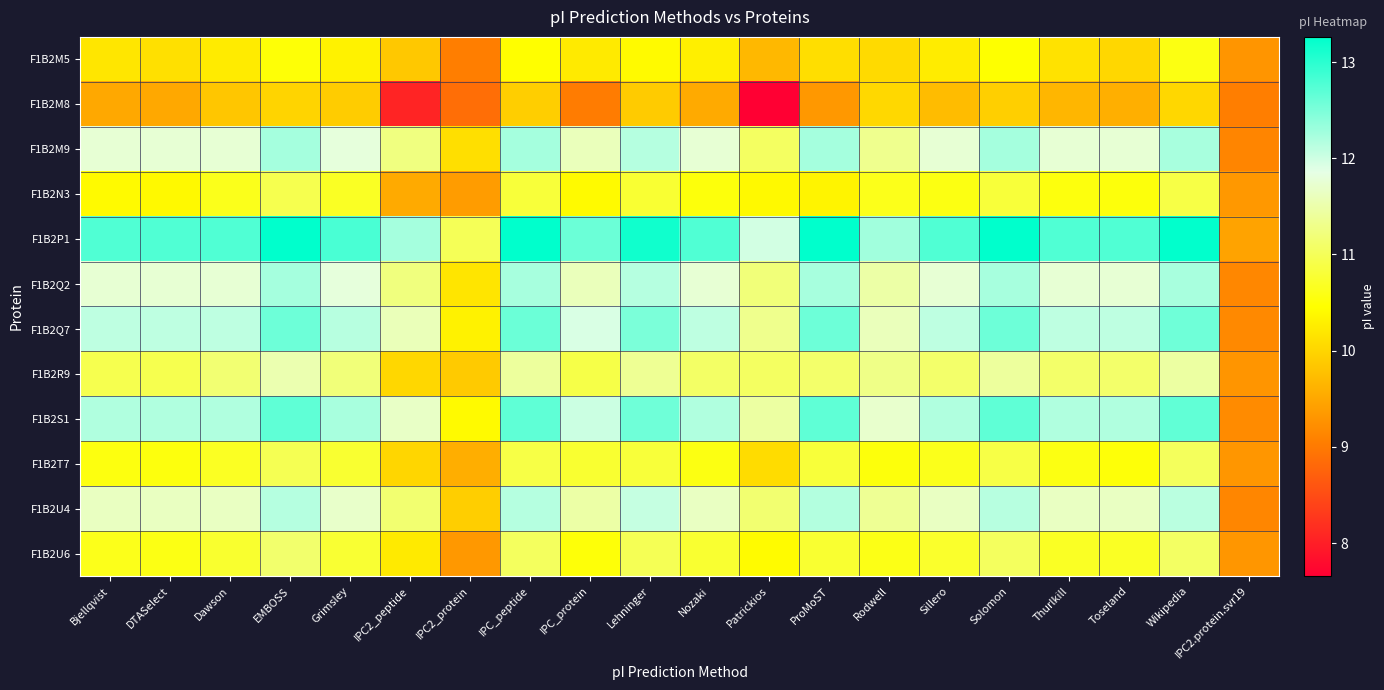

Reading right to left, list all the values displayed in this chart.

F1B2M5: IPC2.protein.svr19=9.3	Wikipedia=10.6	Toseland=10.0	Thurlkill=10.1	Solomon=10.5	Sillero=10.3	Rodwell=10.1	ProMoST=10.1	Patrickios=9.7	Nozaki=10.3	Lehninger=10.4	IPC_protein=10.2	IPC_peptide=10.5	IPC2_protein=9.0	IPC2_peptide=9.9	Grimsley=10.3	EMBOSS=10.5	Dawson=10.2	DTASelect=10.1	Bjellqvist=10.2
F1B2M8: IPC2.protein.svr19=9.1	Wikipedia=10.0	Toseland=9.6	Thurlkill=9.7	Solomon=9.9	Sillero=9.7	Rodwell=10.0	ProMoST=9.3	Patrickios=7.7	Nozaki=9.5	Lehninger=9.9	IPC_protein=9.0	IPC_peptide=9.9	IPC2_protein=8.9	IPC2_peptide=8.1	Grimsley=9.9	EMBOSS=10.0	Dawson=9.8	DTASelect=9.5	Bjellqvist=9.5
F1B2M9: IPC2.protein.svr19=9.1	Wikipedia=12.2	Toseland=11.8	Thurlkill=11.8	Solomon=12.3	Sillero=11.8	Rodwell=11.3	ProMoST=12.3	Patrickios=11.1	Nozaki=11.8	Lehninger=12.1	IPC_protein=11.6	IPC_peptide=12.3	IPC2_protein=10.1	IPC2_peptide=11.2	Grimsley=11.8	EMBOSS=12.3	Dawson=11.8	DTASelect=11.8	Bjellqvist=11.8
F1B2N3: IPC2.protein.svr19=9.3	Wikipedia=10.9	Toseland=10.5	Thurlkill=10.5	Solomon=10.8	Sillero=10.6	Rodwell=10.6	ProMoST=10.3	Patrickios=10.4	Nozaki=10.5	Lehninger=10.8	IPC_protein=10.4	IPC_peptide=10.8	IPC2_protein=9.4	IPC2_peptide=9.5	Grimsley=10.7	EMBOSS=10.9	Dawson=10.6	DTASelect=10.4	Bjellqvist=10.4
F1B2P1: IPC2.protein.svr19=9.5	Wikipedia=13.2	Toseland=12.8	Thurlkill=12.8	Solomon=13.3	Sillero=12.8	Rodwell=12.3	ProMoST=13.3	Patrickios=12.0	Nozaki=12.8	Lehninger=13.2	IPC_protein=12.6	IPC_peptide=13.3	IPC2_protein=11.0	IPC2_peptide=12.3	Grimsley=12.8	EMBOSS=13.3	Dawson=12.8	DTASelect=12.8	Bjellqvist=12.8
F1B2Q2: IPC2.protein.svr19=9.2	Wikipedia=12.2	Toseland=11.8	Thurlkill=11.8	Solomon=12.2	Sillero=11.8	Rodwell=11.5	ProMoST=12.2	Patrickios=11.2	Nozaki=11.8	Lehninger=12.1	IPC_protein=11.6	IPC_peptide=12.2	IPC2_protein=10.2	IPC2_peptide=11.2	Grimsley=11.8	EMBOSS=12.3	Dawson=11.8	DTASelect=11.7	Bjellqvist=11.7
F1B2Q7: IPC2.protein.svr19=9.2	Wikipedia=12.6	Toseland=12.1	Thurlkill=12.1	Solomon=12.6	Sillero=12.1	Rodwell=11.6	ProMoST=12.6	Patrickios=11.3	Nozaki=12.1	Lehninger=12.5	IPC_protein=11.9	IPC_peptide=12.6	IPC2_protein=10.3	IPC2_peptide=11.6	Grimsley=12.1	EMBOSS=12.6	Dawson=12.1	DTASelect=12.1	Bjellqvist=12.1
F1B2R9: IPC2.protein.svr19=9.3	Wikipedia=11.4	Toseland=11.1	Thurlkill=11.1	Solomon=11.4	Sillero=11.1	Rodwell=11.3	ProMoST=11.1	Patrickios=11.1	Nozaki=11.1	Lehninger=11.4	IPC_protein=10.9	IPC_peptide=11.4	IPC2_protein=9.9	IPC2_peptide=10.0	Grimsley=11.2	EMBOSS=11.5	Dawson=11.2	DTASelect=10.9	Bjellqvist=10.9
F1B2S1: IPC2.protein.svr19=9.2	Wikipedia=12.7	Toseland=12.2	Thurlkill=12.2	Solomon=12.7	Sillero=12.2	Rodwell=11.7	ProMoST=12.7	Patrickios=11.4	Nozaki=12.2	Lehninger=12.6	IPC_protein=12.0	IPC_peptide=12.7	IPC2_protein=10.4	IPC2_peptide=11.7	Grimsley=12.2	EMBOSS=12.7	Dawson=12.2	DTASelect=12.2	Bjellqvist=12.2
F1B2T7: IPC2.protein.svr19=9.3	Wikipedia=11.0	Toseland=10.5	Thurlkill=10.6	Solomon=10.9	Sillero=10.6	Rodwell=10.5	ProMoST=10.8	Patrickios=10.1	Nozaki=10.6	Lehninger=10.8	IPC_protein=10.8	IPC_peptide=10.9	IPC2_protein=9.6	IPC2_peptide=10.0	Grimsley=10.8	EMBOSS=11.0	Dawson=10.7	DTASelect=10.5	Bjellqvist=10.6
F1B2U4: IPC2.protein.svr19=9.1	Wikipedia=12.1	Toseland=11.7	Thurlkill=11.7	Solomon=12.1	Sillero=11.7	Rodwell=11.4	ProMoST=12.2	Patrickios=11.1	Nozaki=11.7	Lehninger=12.0	IPC_protein=11.5	IPC_peptide=12.1	IPC2_protein=9.9	IPC2_peptide=11.1	Grimsley=11.7	EMBOSS=12.1	Dawson=11.7	DTASelect=11.6	Bjellqvist=11.6
F1B2U6: IPC2.protein.svr19=9.3	Wikipedia=11.1	Toseland=10.7	Thurlkill=10.7	Solomon=11.0	Sillero=10.7	Rodwell=10.6	ProMoST=10.8	Patrickios=10.4	Nozaki=10.8	Lehninger=11.0	IPC_protein=10.5	IPC_peptide=11.0	IPC2_protein=9.3	IPC2_peptide=10.2	Grimsley=10.8	EMBOSS=11.1	Dawson=10.7	DTASelect=10.6	Bjellqvist=10.6